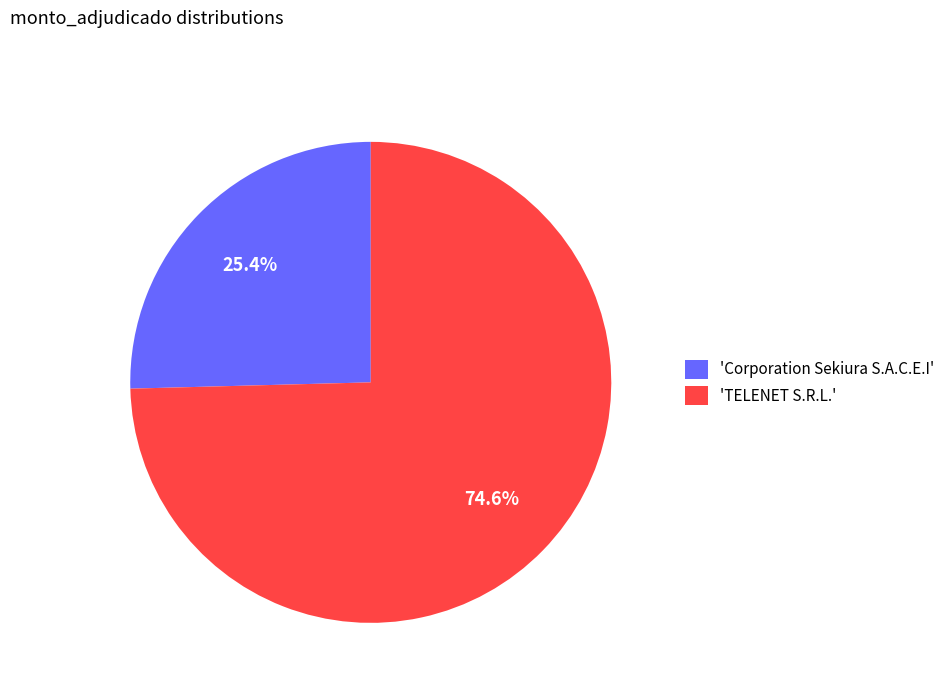

Which slice represents more than half of the pie?

'TELENET S.R.L.'